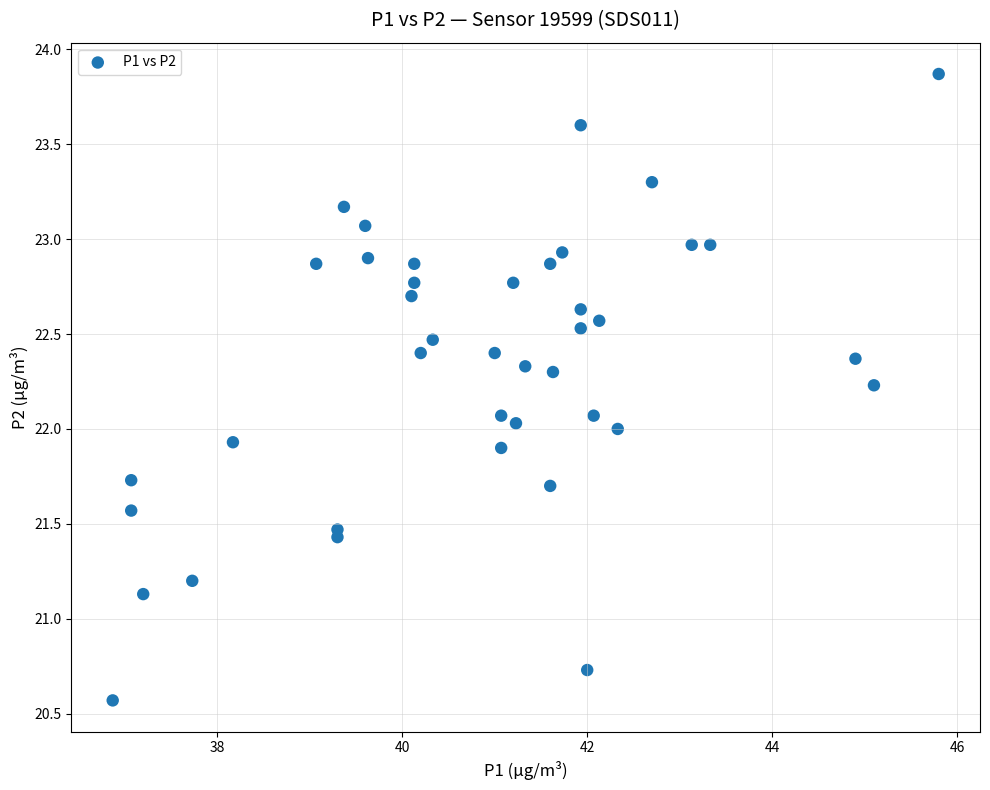

What is the range of Y values (max minus min)?

3.3